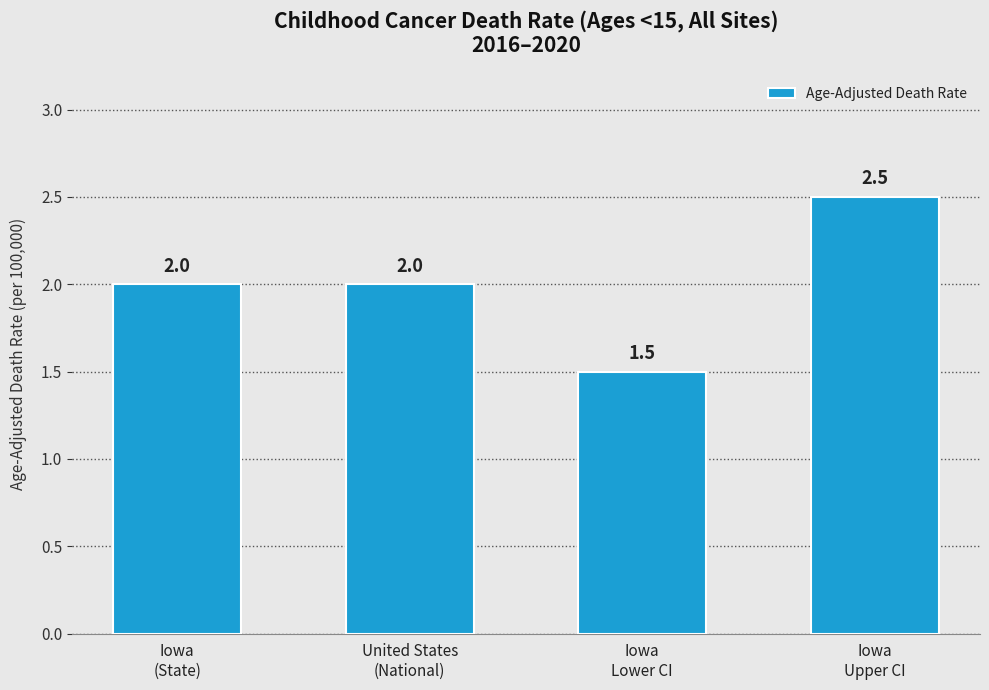

What is the approximate value at Iowa
Lower CI?

1.5